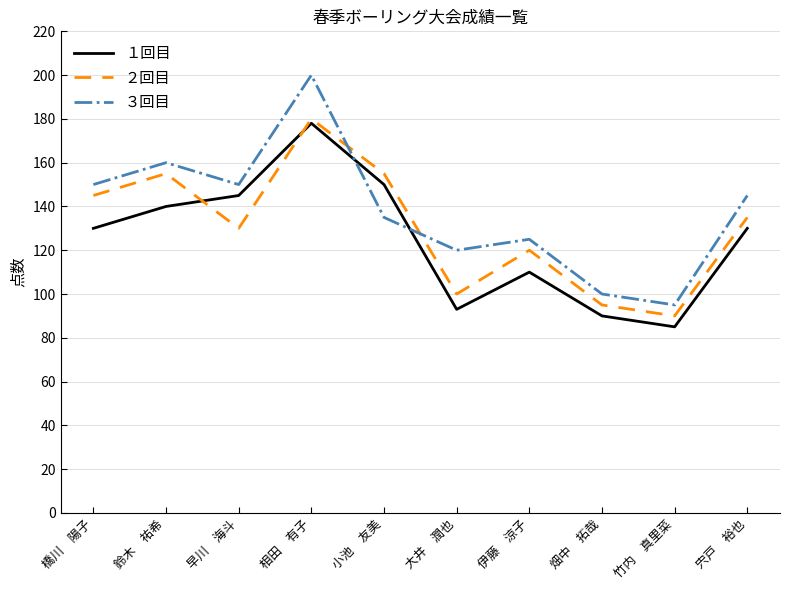

Where does the ２回目 series first go above 135?

橋川　陽子